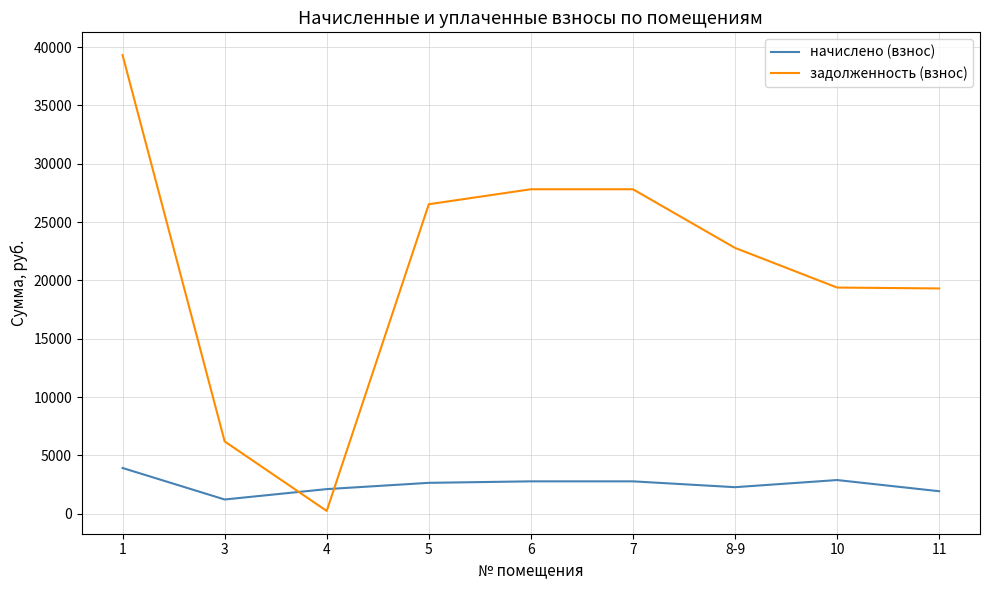

What is the sum of the начислено (взнос) values at 10 and 7?

5653.0